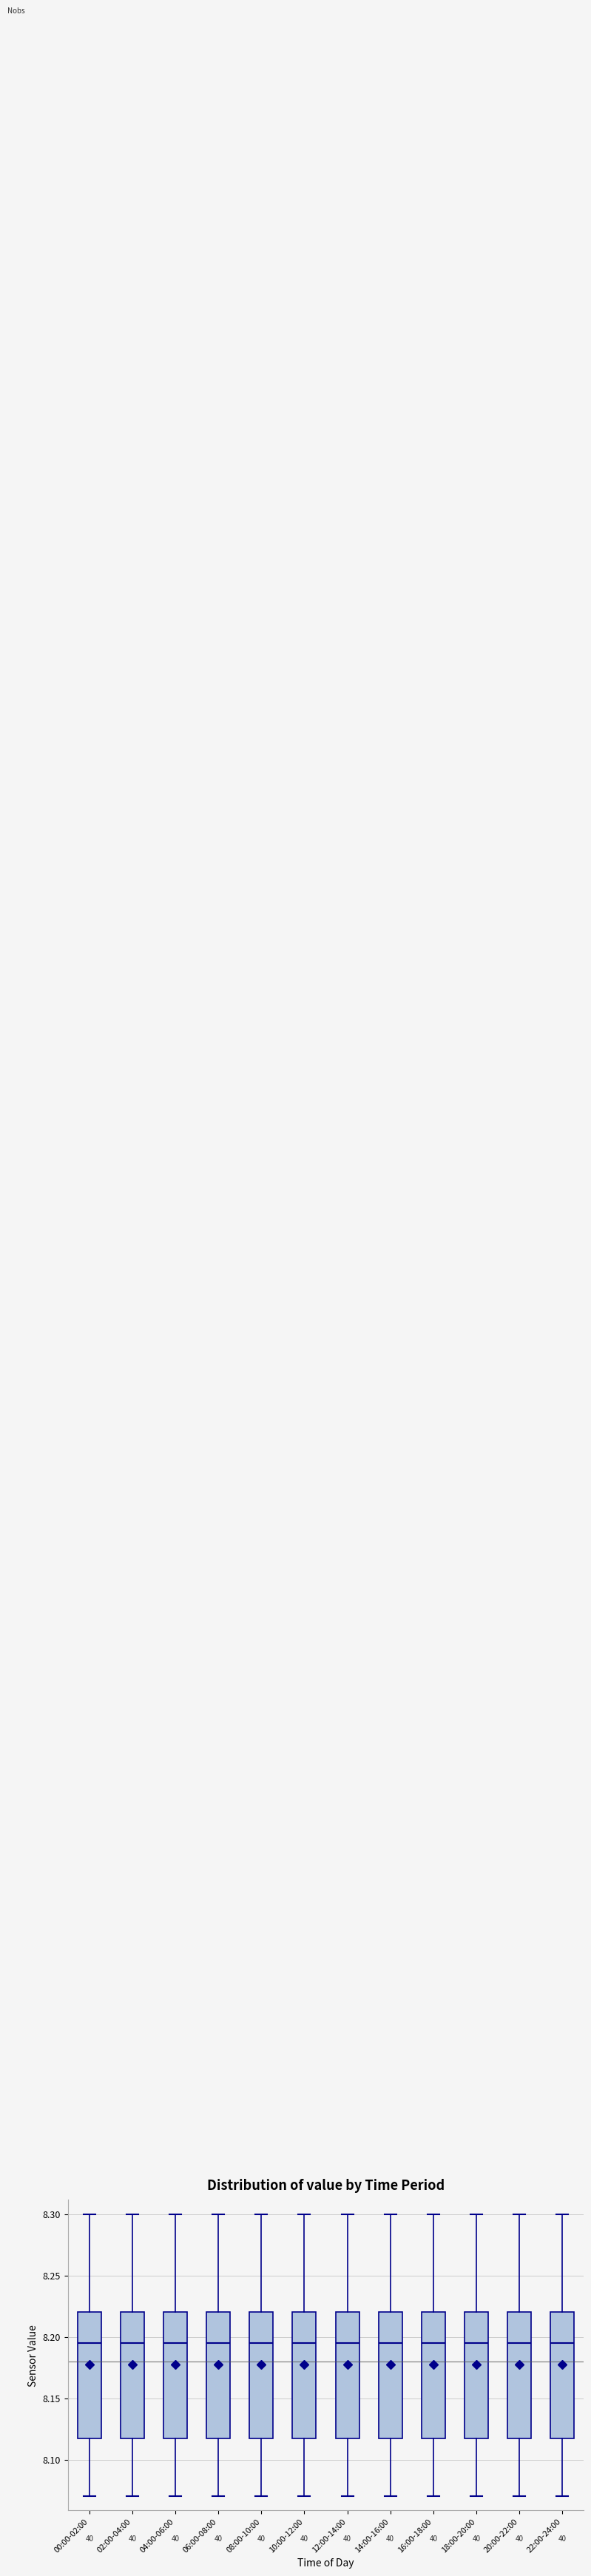

Reading left to right, read every box against the y-axis: the position of its median line, the range the box covers, and the ends of its whiskers. The values are not printed on the chart, so give them approximately, as read against the axis.

00:00-02:00: median 8.195, box 8.120 to 8.220, whiskers 8.070 to 8.300
02:00-04:00: median 8.195, box 8.120 to 8.220, whiskers 8.070 to 8.300
04:00-06:00: median 8.195, box 8.120 to 8.220, whiskers 8.070 to 8.300
06:00-08:00: median 8.195, box 8.120 to 8.220, whiskers 8.070 to 8.300
08:00-10:00: median 8.195, box 8.120 to 8.220, whiskers 8.070 to 8.300
10:00-12:00: median 8.195, box 8.120 to 8.220, whiskers 8.070 to 8.300
12:00-14:00: median 8.195, box 8.120 to 8.220, whiskers 8.070 to 8.300
14:00-16:00: median 8.195, box 8.120 to 8.220, whiskers 8.070 to 8.300
16:00-18:00: median 8.195, box 8.120 to 8.220, whiskers 8.070 to 8.300
18:00-20:00: median 8.195, box 8.120 to 8.220, whiskers 8.070 to 8.300
20:00-22:00: median 8.195, box 8.120 to 8.220, whiskers 8.070 to 8.300
22:00-24:00: median 8.195, box 8.120 to 8.220, whiskers 8.070 to 8.300